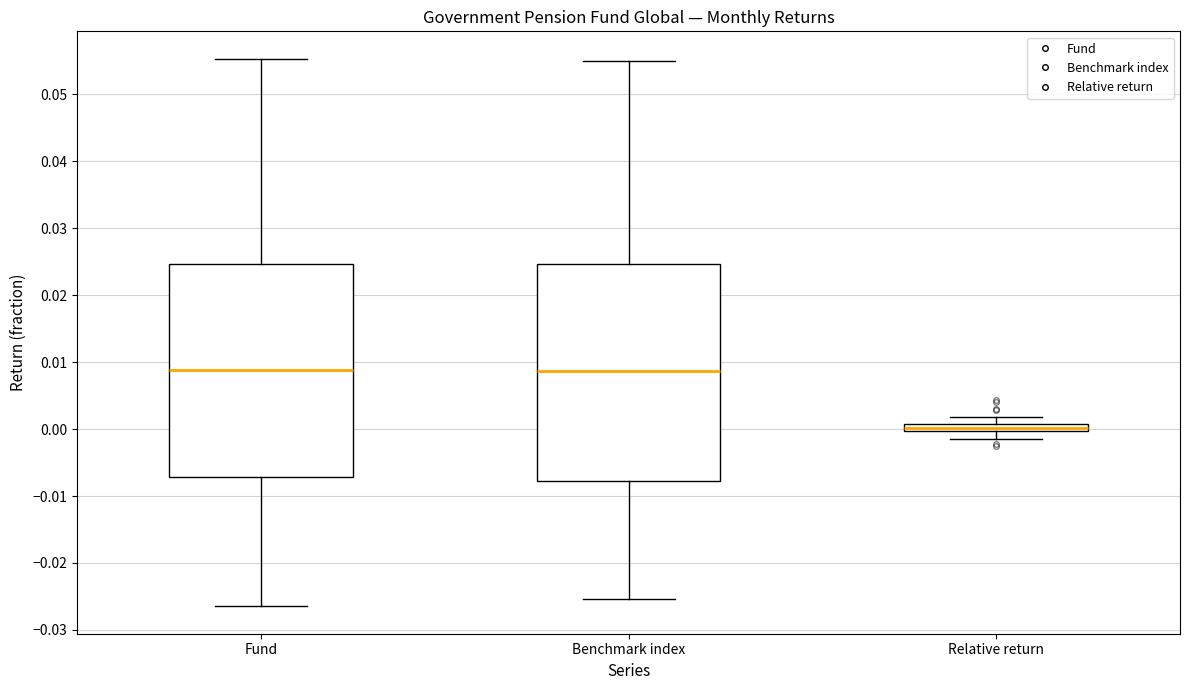

Where does the upper whisker of the box for Benchmark index end on the y-axis? The values are not printed on the chart, so give them approximately, as read against the axis.

0.055